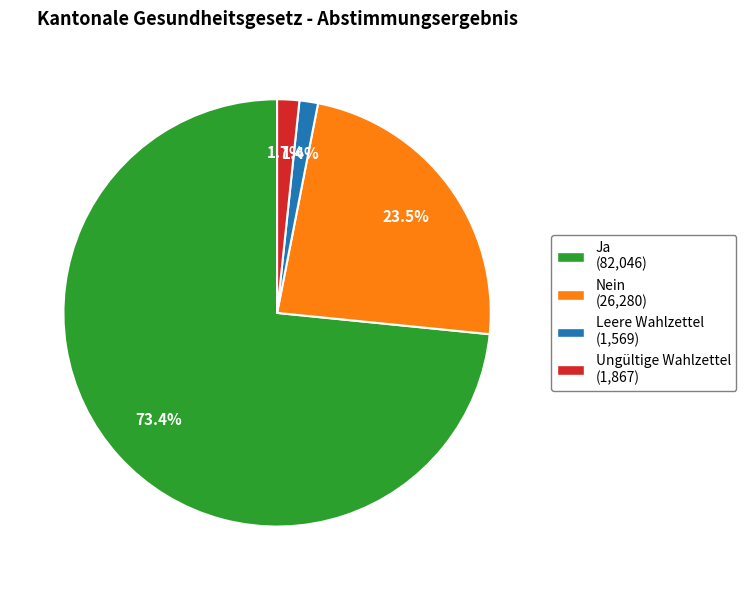

True or false: Leere Wahlzettel accounts for 1% of the total.

True